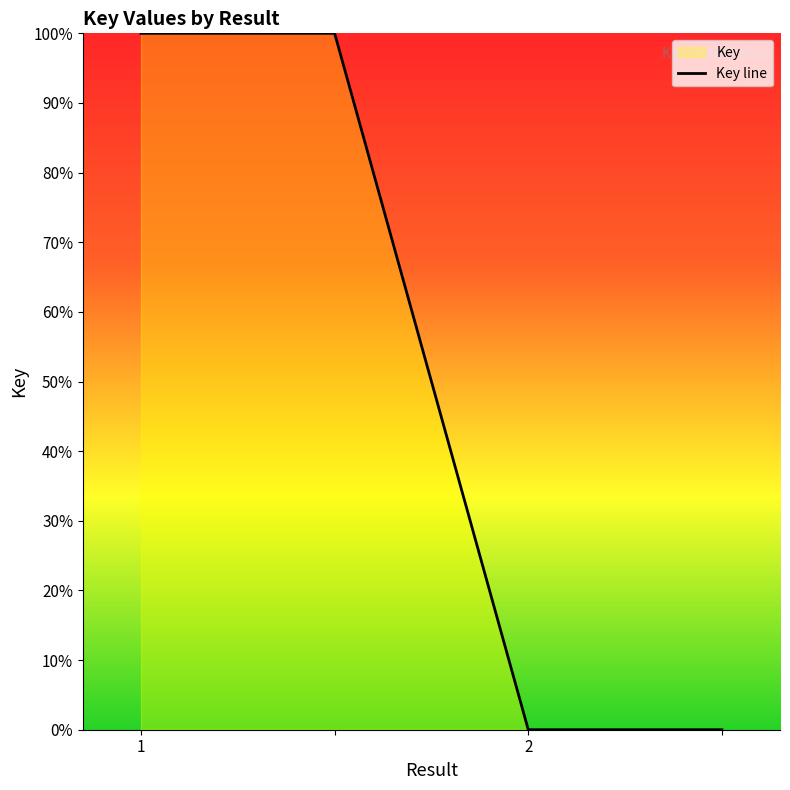

How many lines are shown in the chart?

1